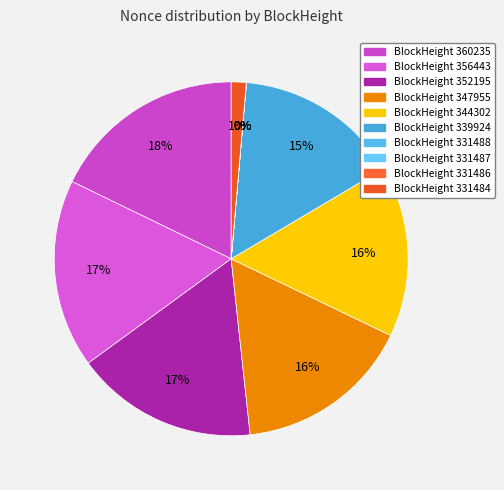

Is there a majority slice in this chart?

No